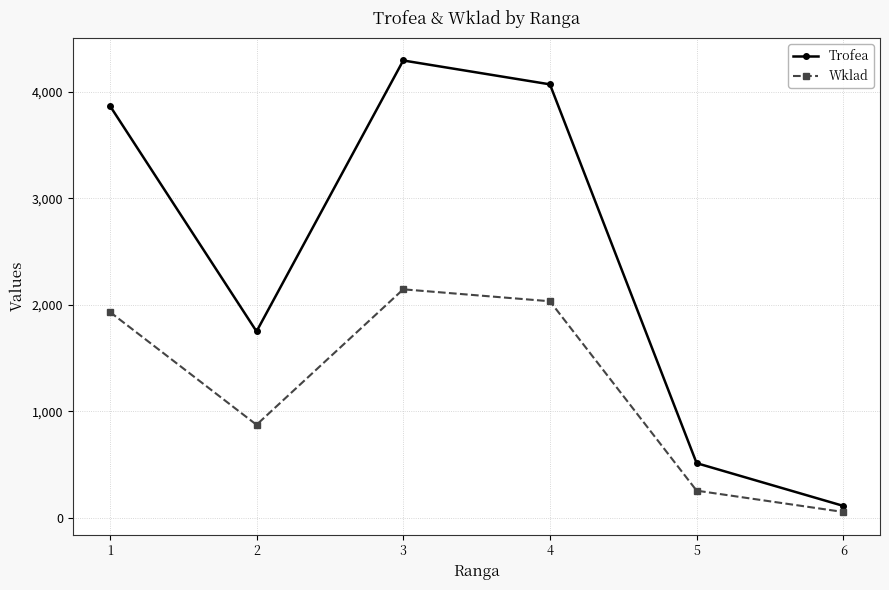

Does the chart display data point markers on the line(s)?

Yes